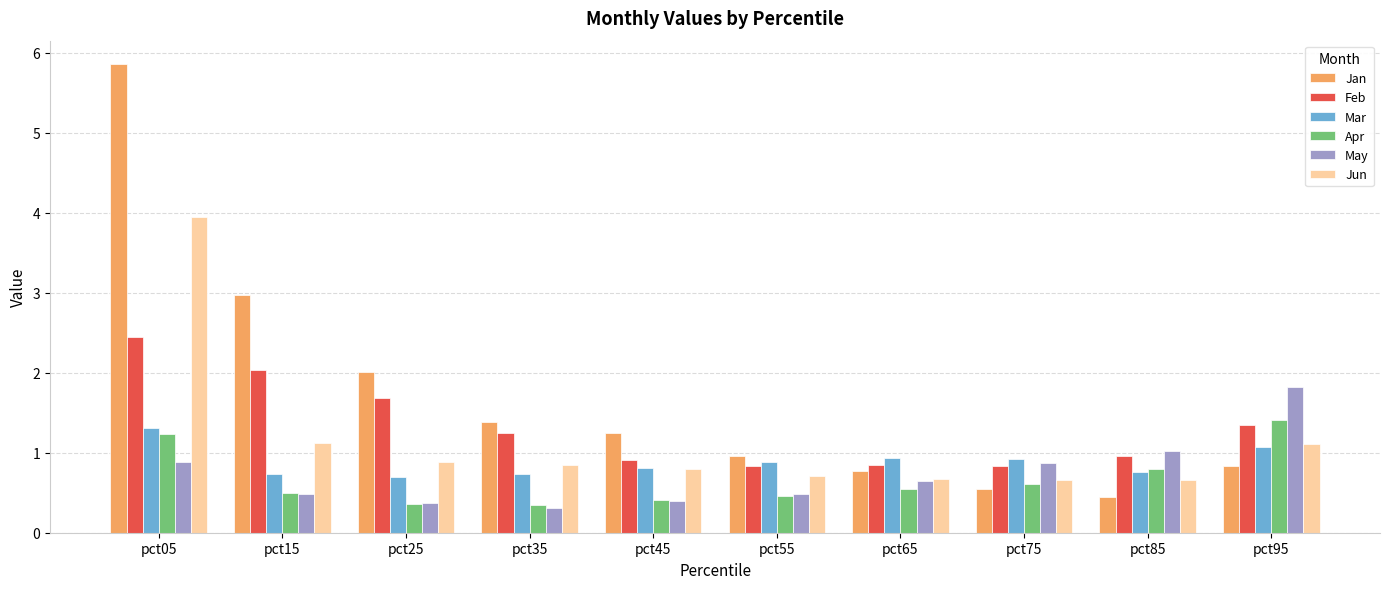

Which label corresponds to the largest value in the chart?

pct05